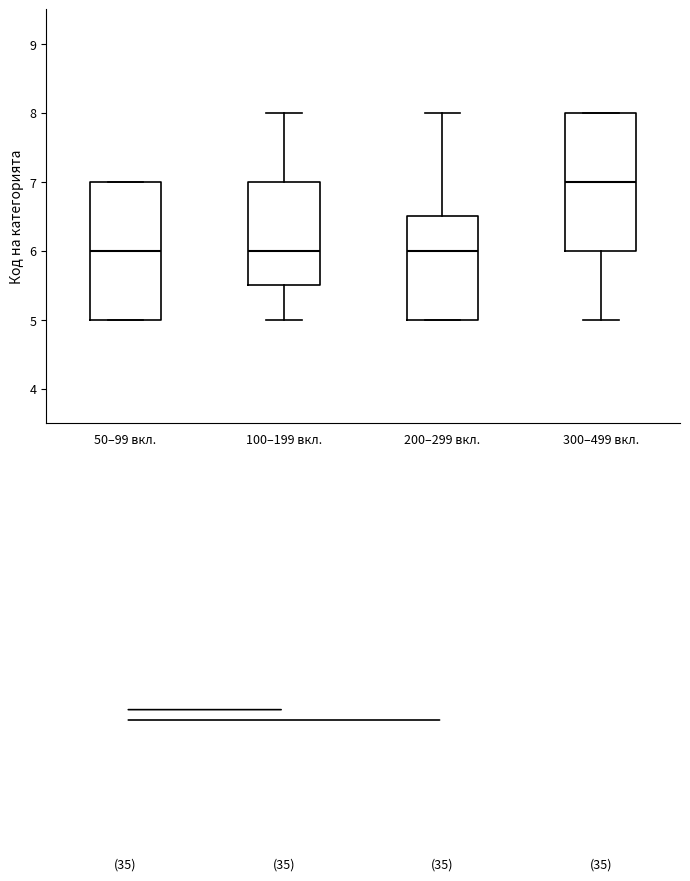

Reading left to right, read every box against the y-axis: the position of its median line, the range the box covers, and the ends of its whiskers. The values are not printed on the chart, so give them approximately, as read against the axis.

50–99 вкл.: median 6.0, box 5.0 to 7.0, whiskers 5.0 to 7.0
100–199 вкл.: median 6.0, box 5.5 to 7.0, whiskers 5.0 to 8.0
200–299 вкл.: median 6.0, box 5.0 to 6.5, whiskers 5.0 to 8.0
300–499 вкл.: median 7.0, box 6.0 to 8.0, whiskers 5.0 to 8.0